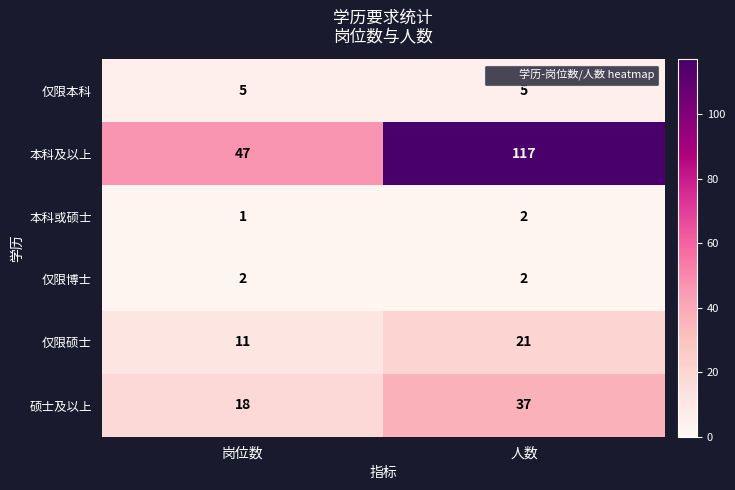

The value of 本科及以上 at 岗位数 is 64. True or false?

False